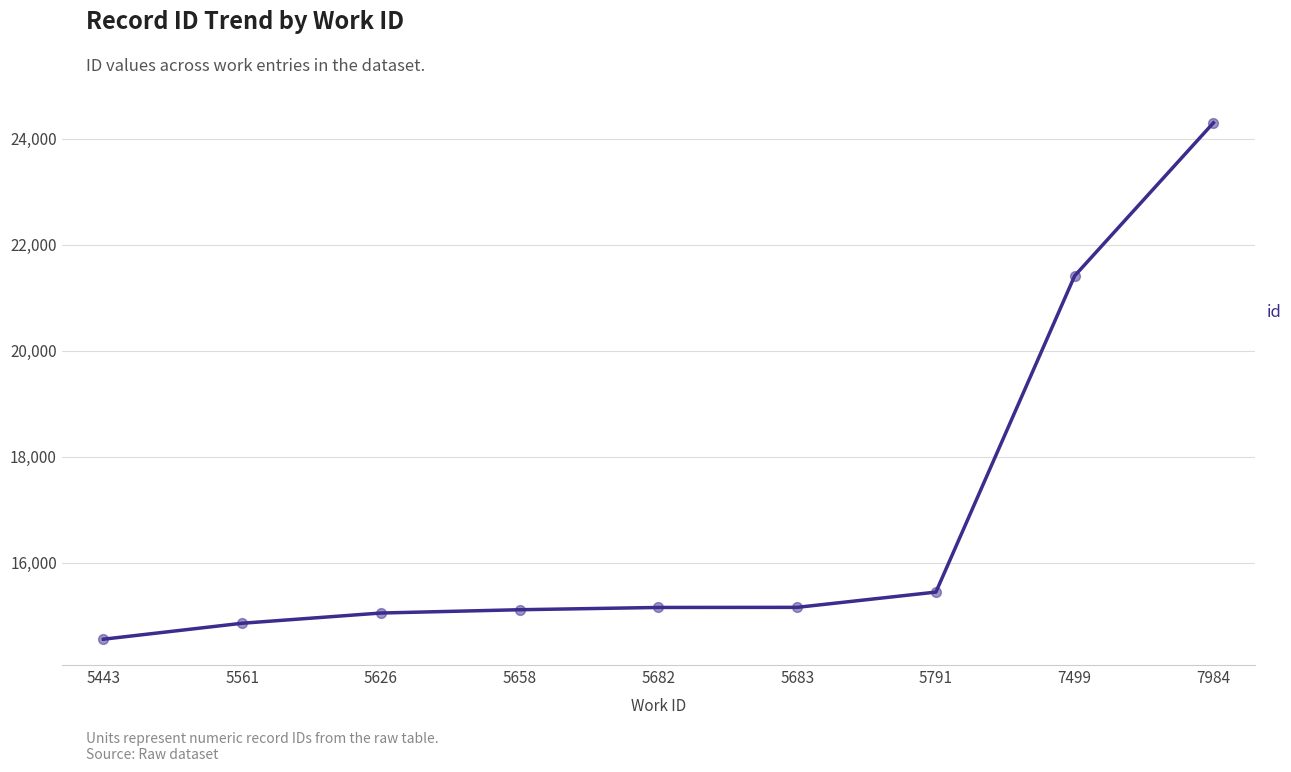

Between 5626 and 5561, which is larger?

5626